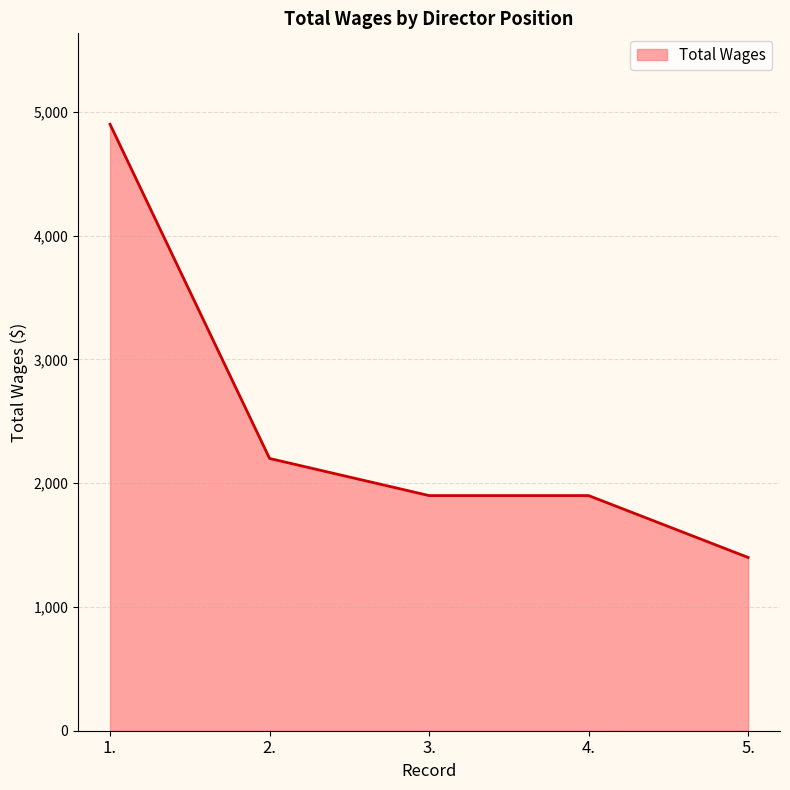

Is it true that the value at 4. is 1900?

True